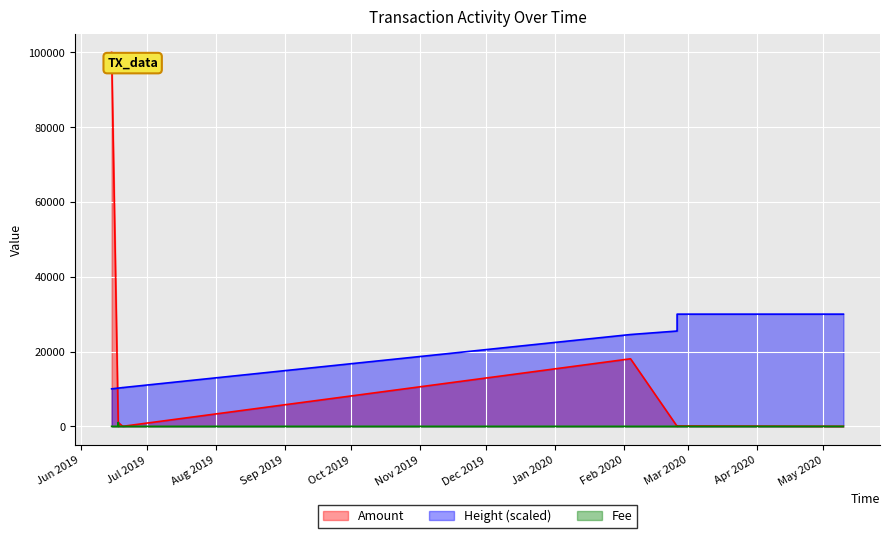

Which series has the largest total across all categories?

Height